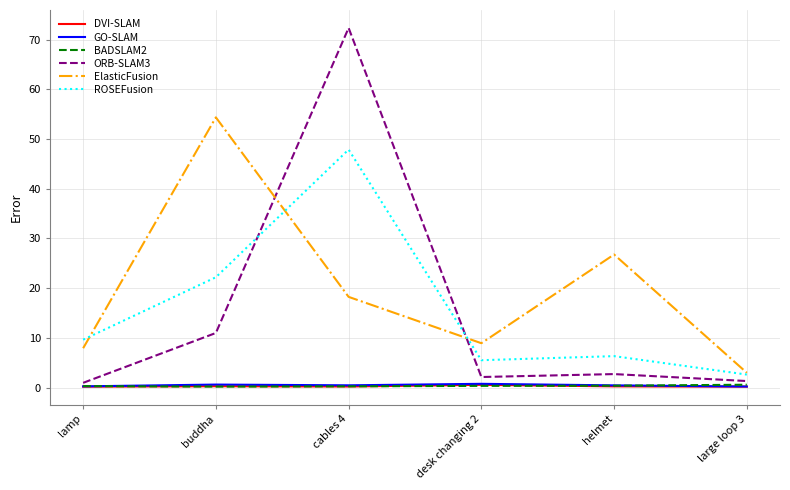

How many values in the ROSEFusion series are below 9?

3